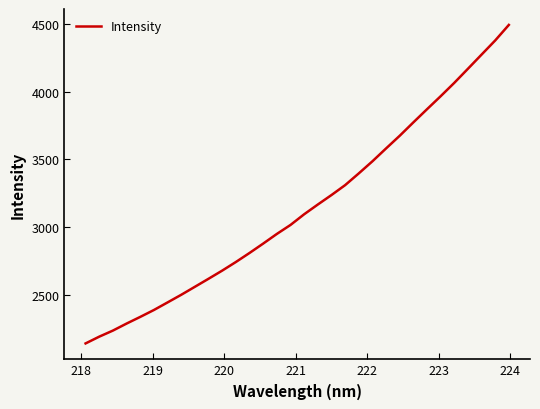

What is the difference between the maximum and minimum values?

2355.2